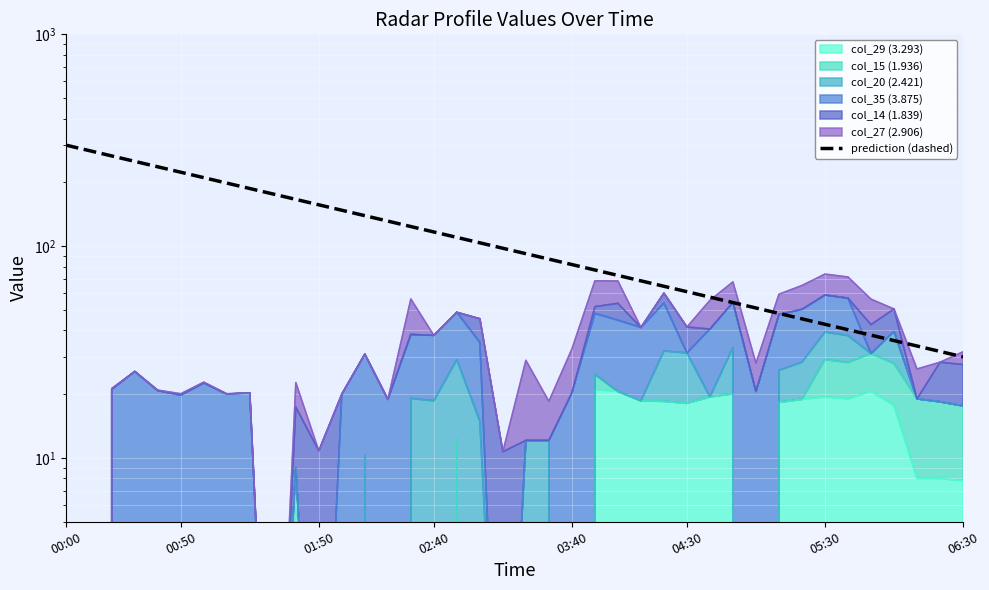

What value does the data have at 28?

57.4